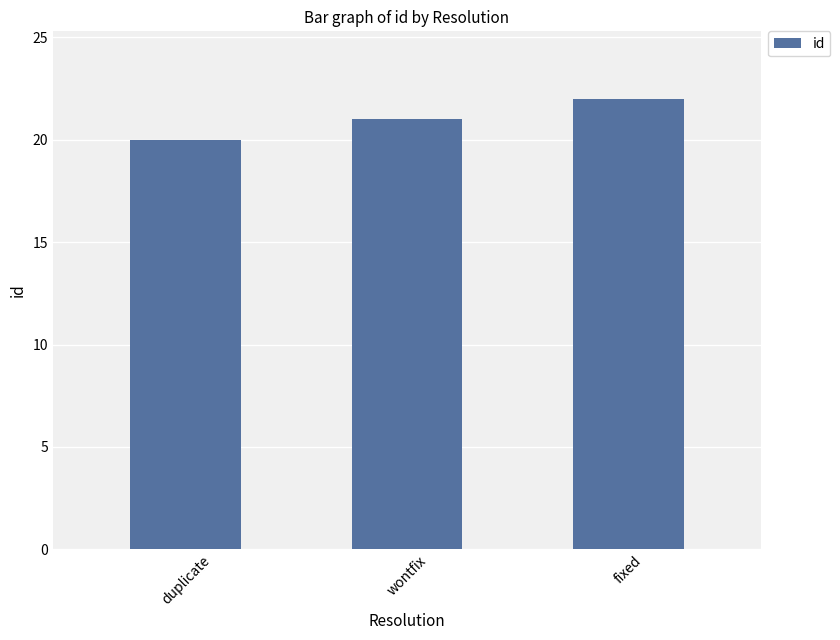

Reading left to right, extract all data points from this chart.

20	21	22